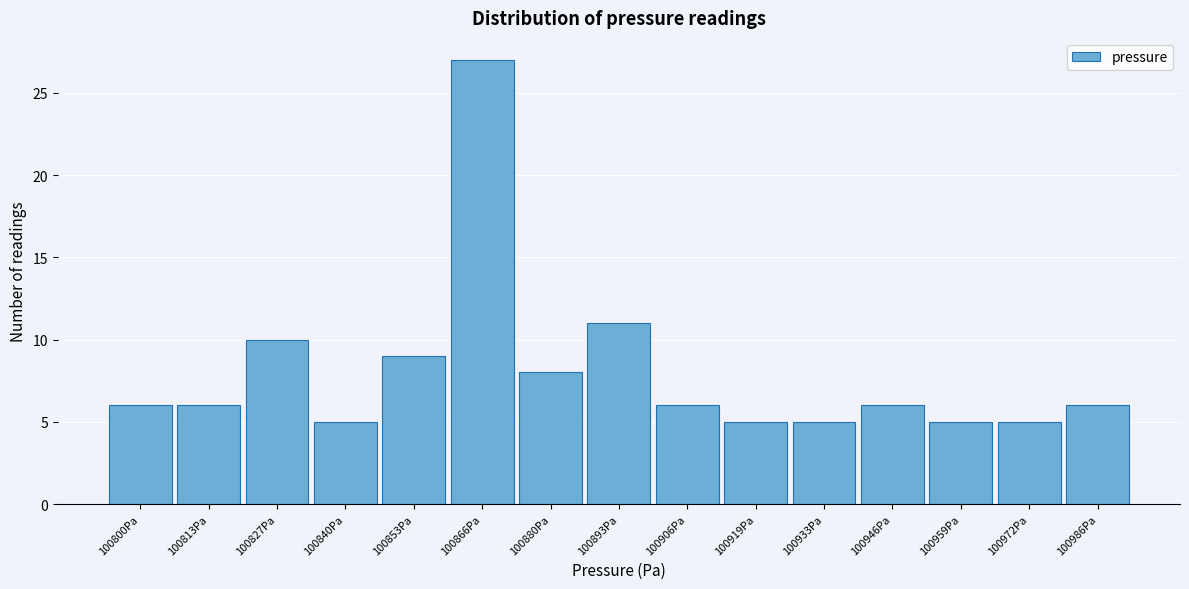

Reading left to right, extract all data points from this chart.

100800Pa=6	100813Pa=6	100827Pa=10	100840Pa=5	100853Pa=9	100866Pa=27	100880Pa=8	100893Pa=11	100906Pa=6	100919Pa=5	100933Pa=5	100946Pa=6	100959Pa=5	100972Pa=5	100986Pa=6